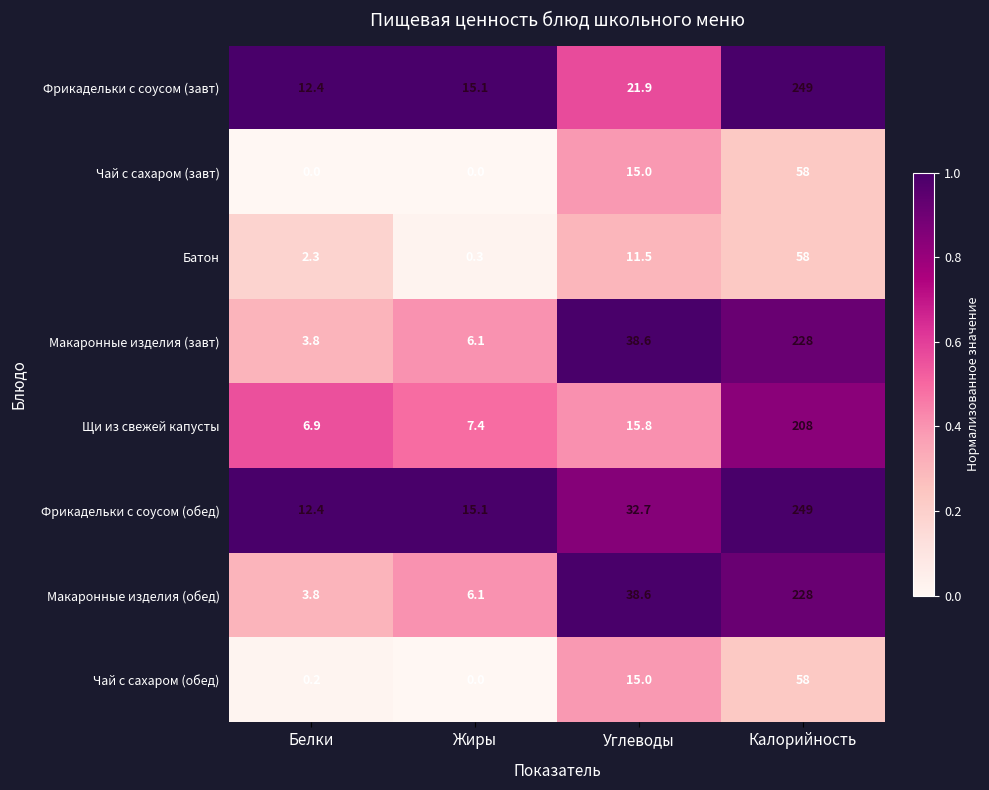

What is the difference between the maximum and second lowest values in the Чай с сахаром (обед) series?

57.8